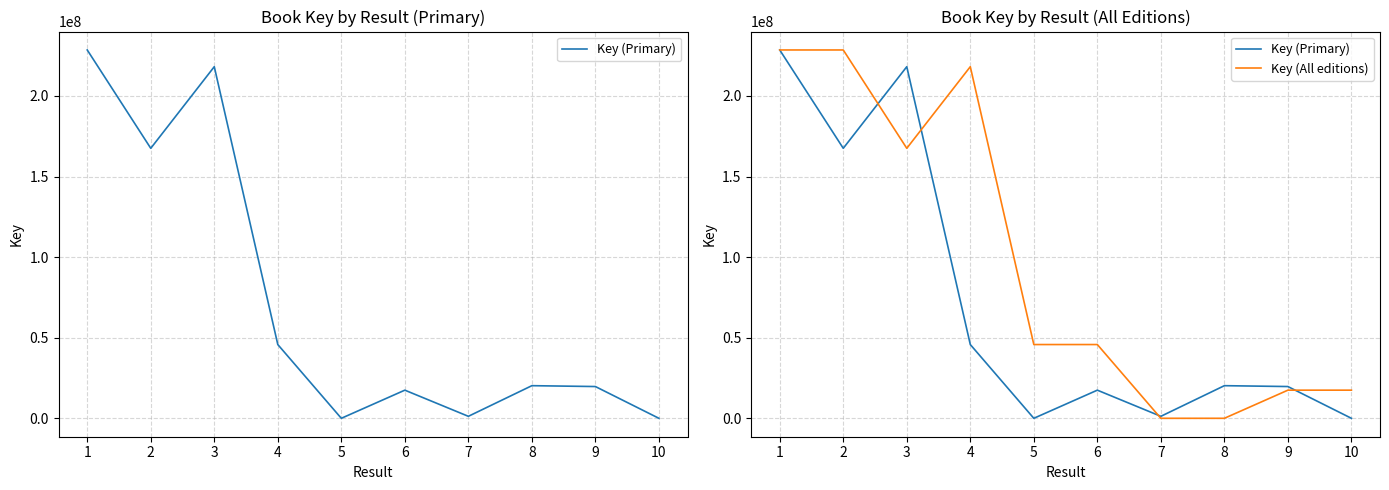

What is the total value across all series at 1?

457012848